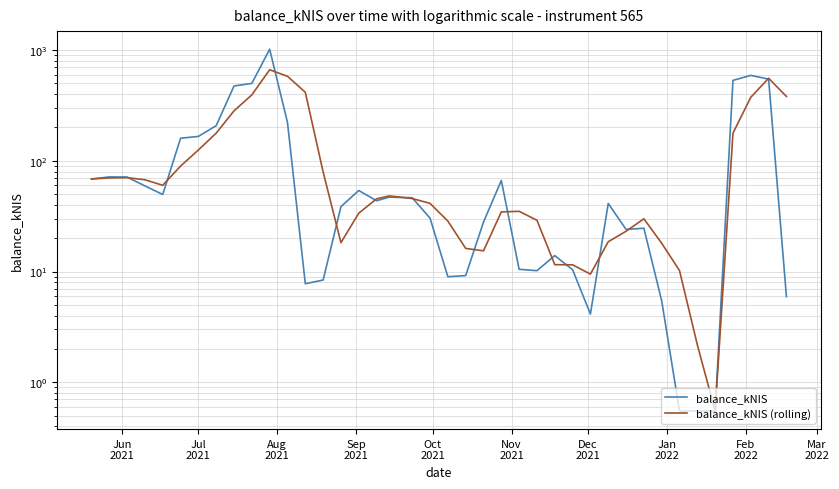

True or false: balance_kNIS has more than 0 points higher than both neighbors.

True